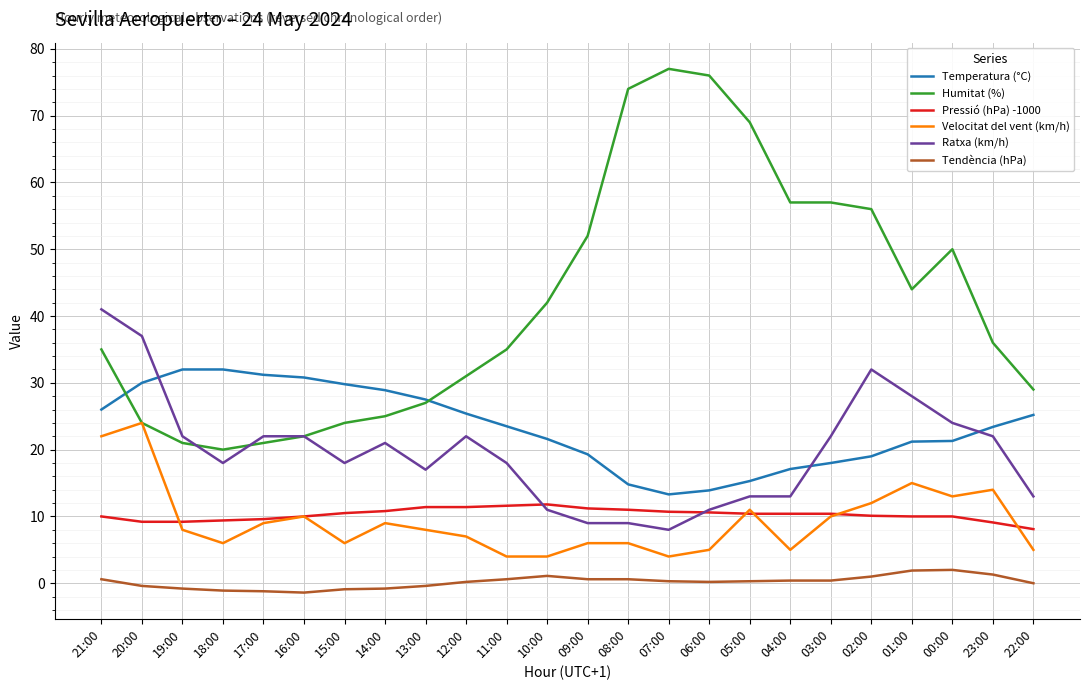

Where does the Temperatura (°C) series first go above 23?

21:00